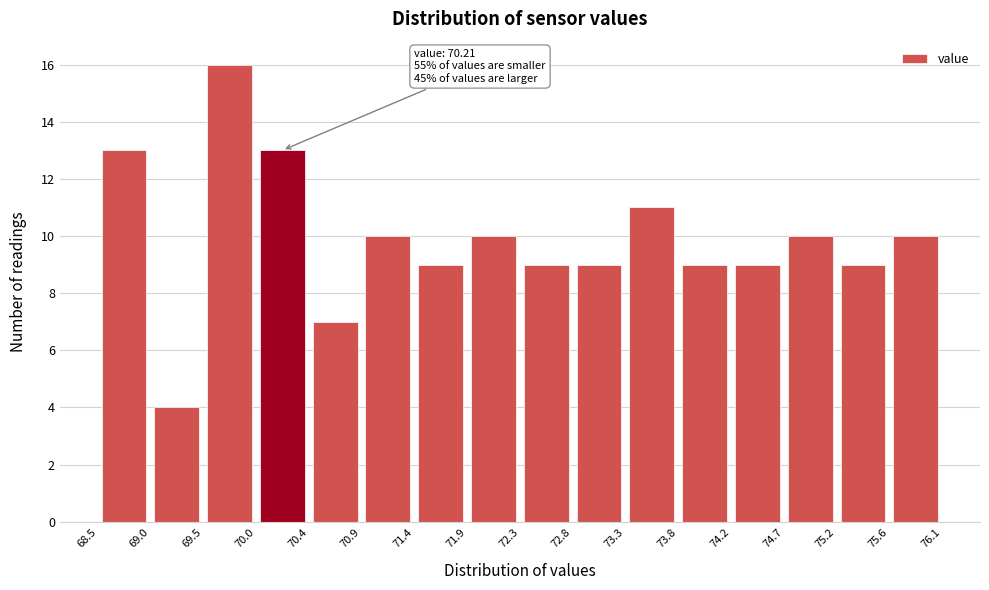

Over which range of the x-axis is the bar tallest?

69.5 to 70.0